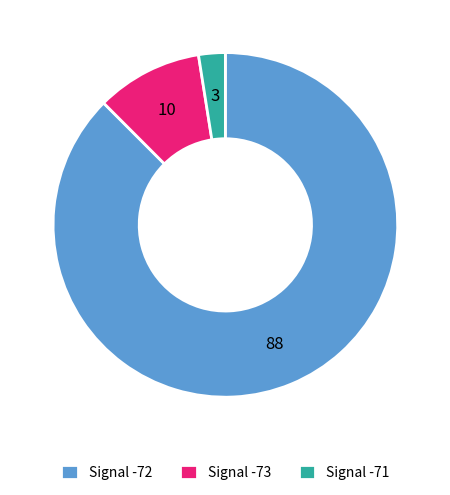

The Signal -73 slice represents 10% of the pie. True or false?

True